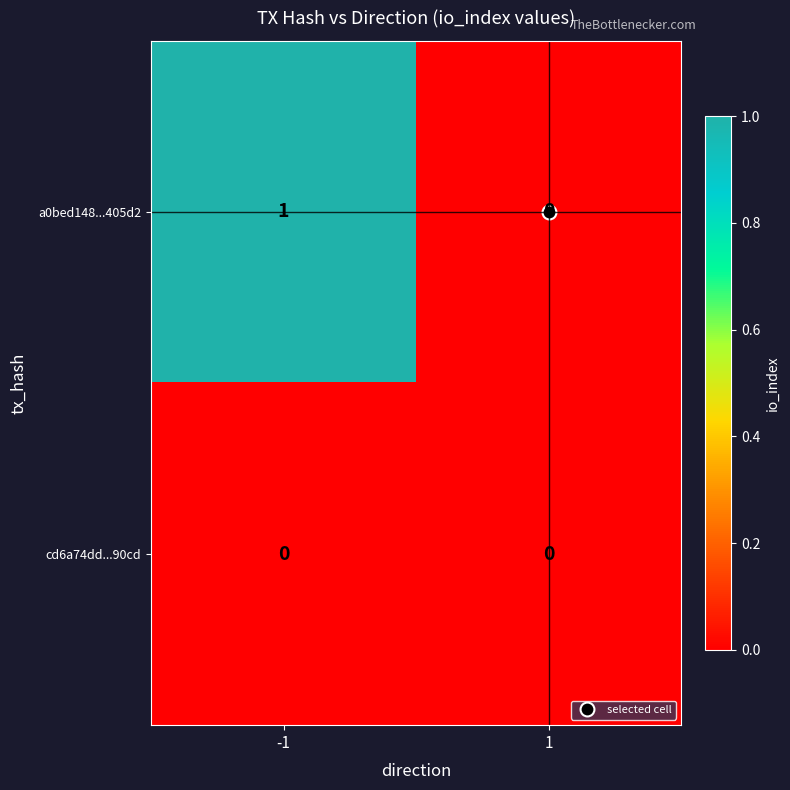

What is the spread (max minus min) of values at -1?

1